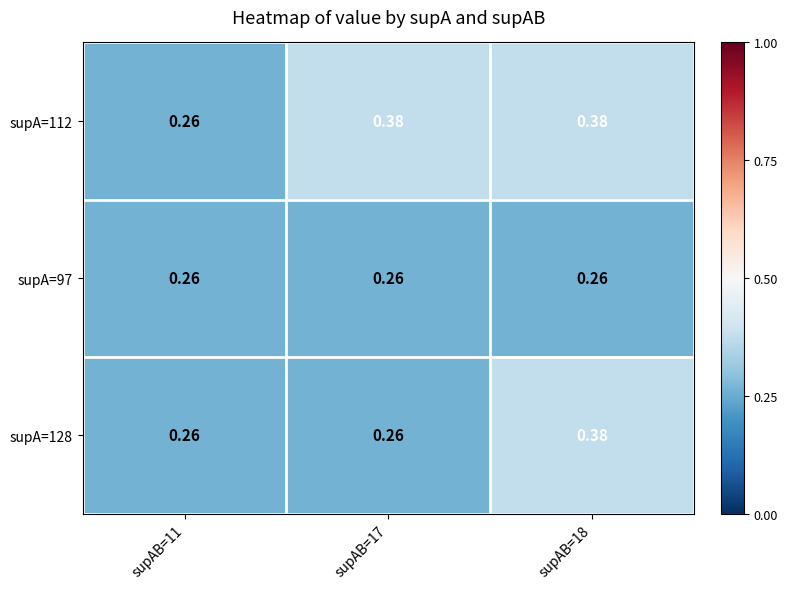

Is the value of supA=128 at supAB=18 greater than the value of supA=97 at supAB=17?

Yes